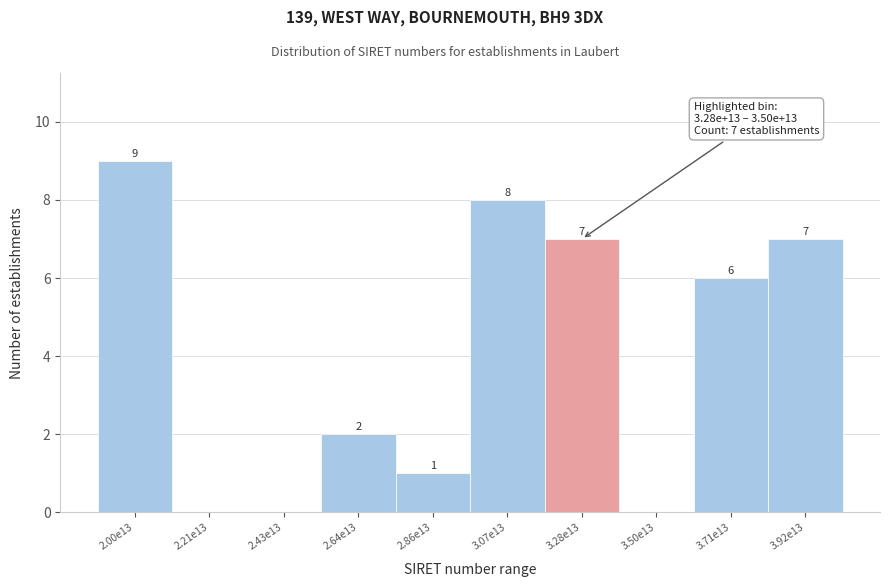

Reading left to right, transcribe all the data shown in this chart.

2.00e13=9	2.21e13=0	2.43e13=0	2.64e13=2	2.86e13=1	3.07e13=8	3.28e13=7	3.50e13=0	3.71e13=6	3.92e13=7